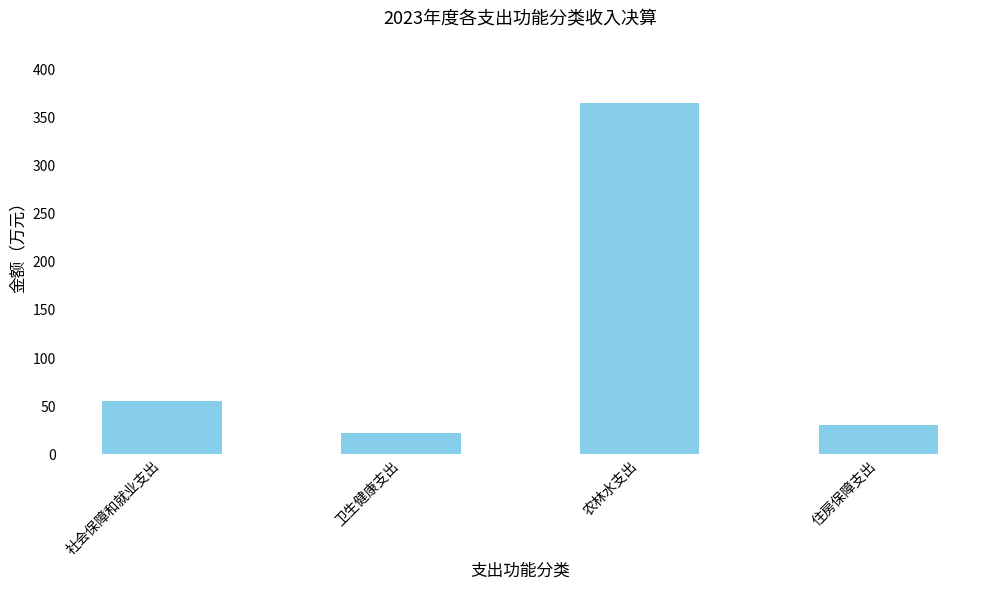

The chart shows a value of 22.4 at 卫生健康支出. True or false?

True